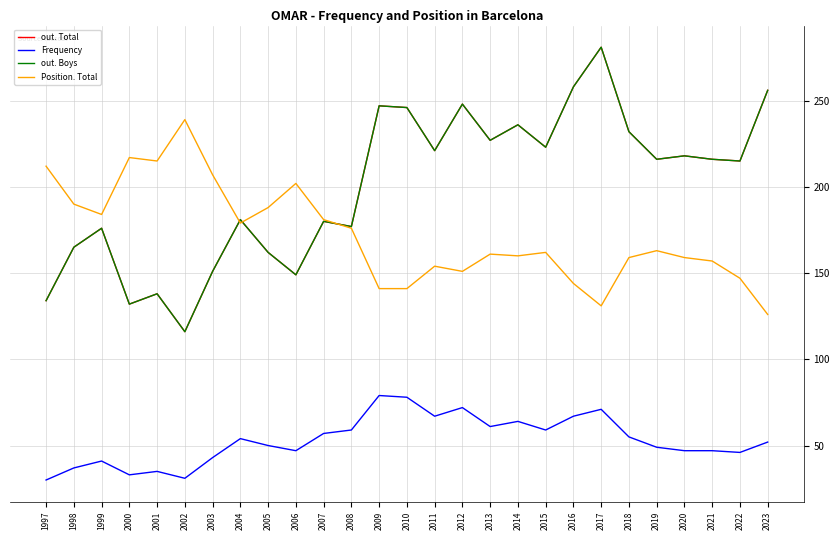

What is the value of the Position. Total point at the 18th from the left?

160